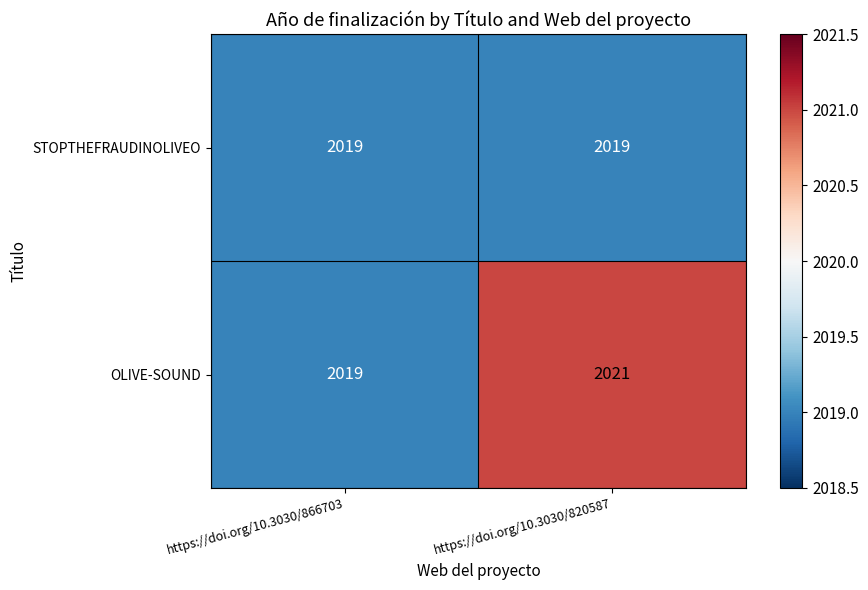

What is the sum of the OLIVE-SOUND values at https://doi.org/10.3030/820587 and https://doi.org/10.3030/866703?

4040